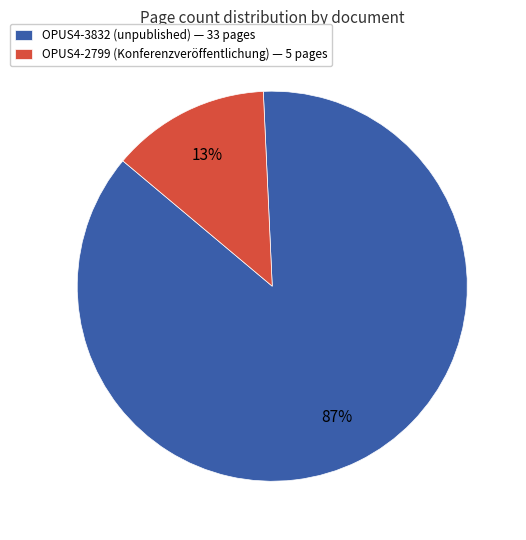

Between OPUS4-3832 and OPUS4-2799, which is larger?

OPUS4-3832